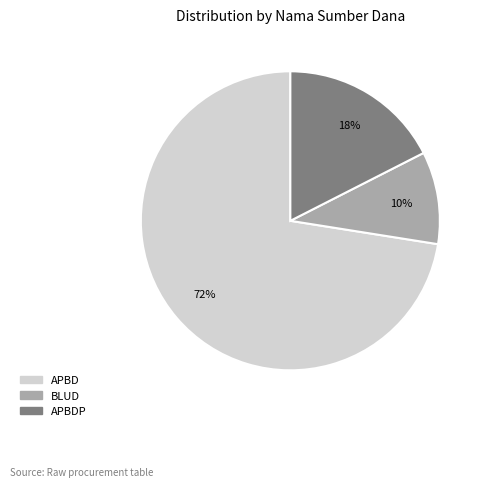

Is there a majority slice in this chart?

Yes